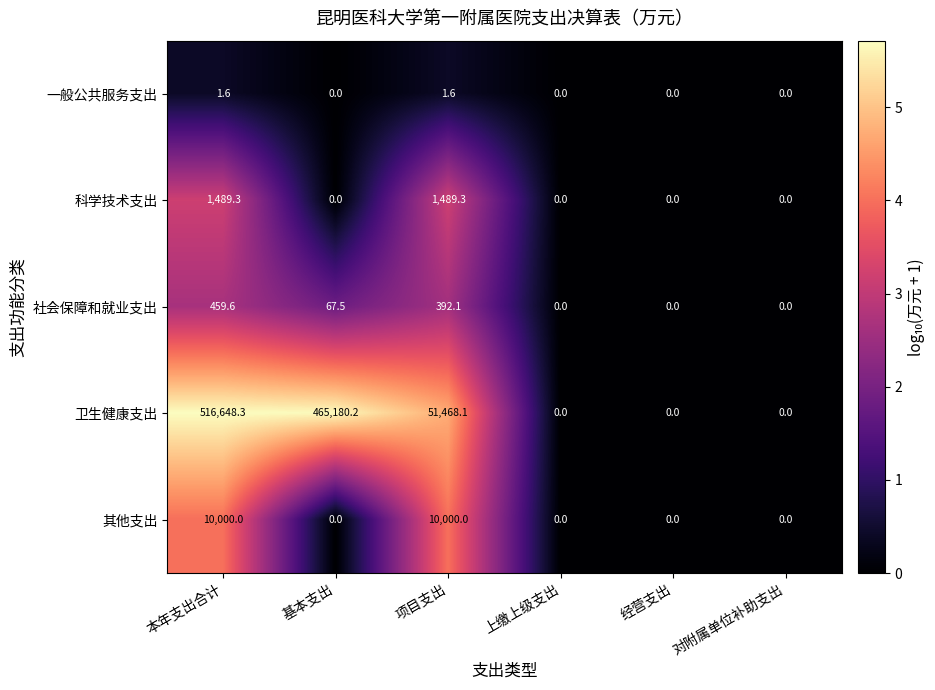

Reading right to left, list all the values displayed in this chart.

一般公共服务支出: 对附属单位补助支出=0.0	经营支出=0.0	上缴上级支出=0.0	项目支出=1.6	基本支出=0.0	本年支出合计=1.6
科学技术支出: 对附属单位补助支出=0.0	经营支出=0.0	上缴上级支出=0.0	项目支出=1489.3	基本支出=0.0	本年支出合计=1489.3
社会保障和就业支出: 对附属单位补助支出=0.0	经营支出=0.0	上缴上级支出=0.0	项目支出=392.1	基本支出=67.5	本年支出合计=459.6
卫生健康支出: 对附属单位补助支出=0.0	经营支出=0.0	上缴上级支出=0.0	项目支出=51468.1	基本支出=465180.2	本年支出合计=516648.3
其他支出: 对附属单位补助支出=0.0	经营支出=0.0	上缴上级支出=0.0	项目支出=10000.0	基本支出=0.0	本年支出合计=10000.0